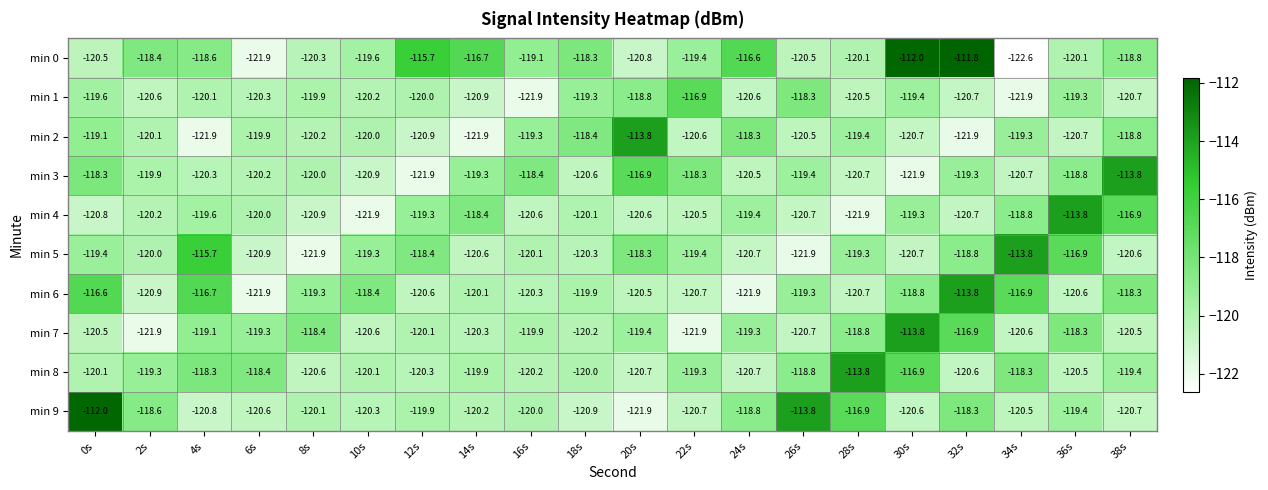

What is the difference between the highest and lowest values at 22s?

5.0